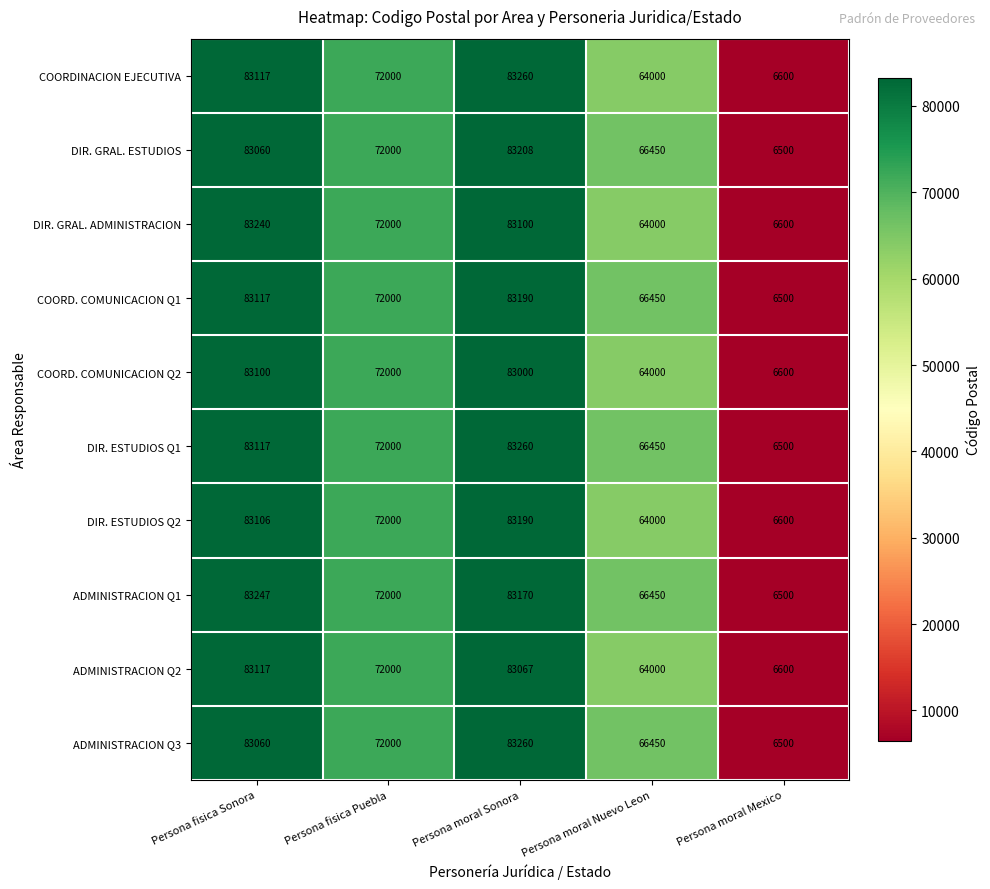

What is the average value of the ADMINISTRACION Q3 series?

62254